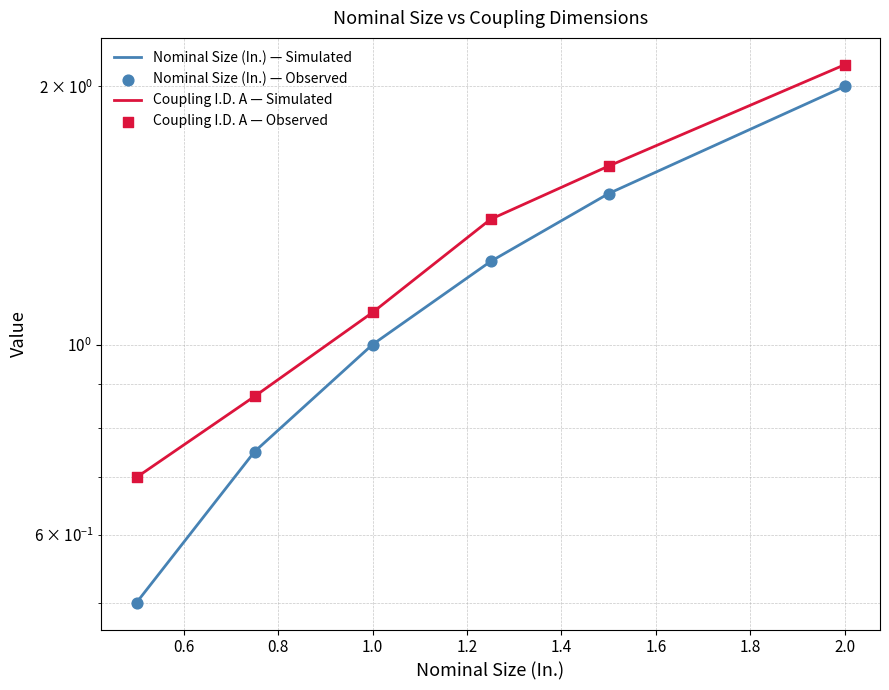

Which series reaches the maximum Y coordinate?

Coupling I.D. A — Simulated